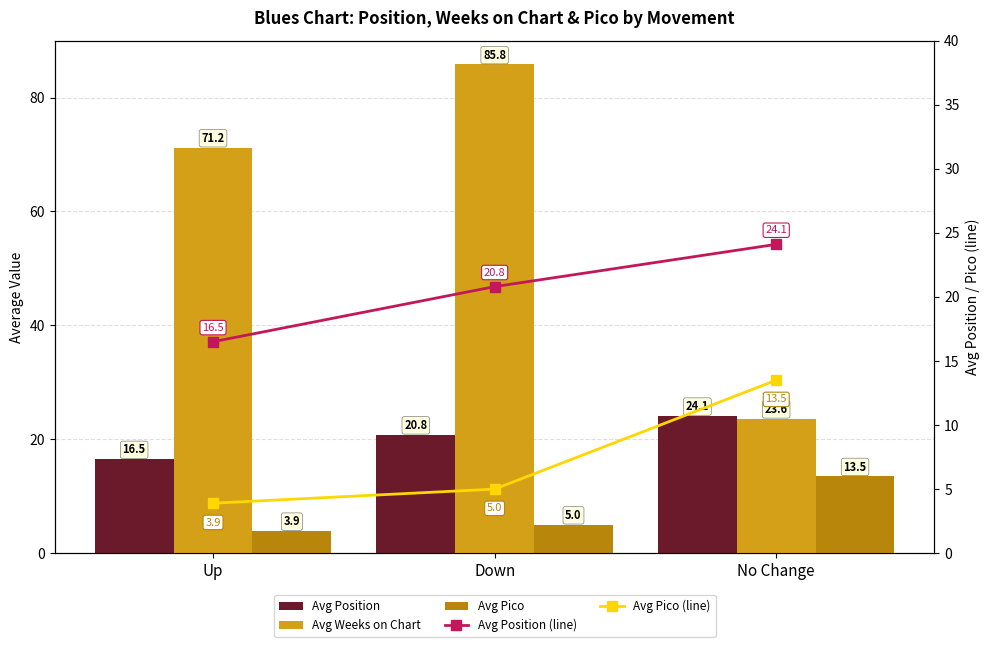

What is the smallest value displayed?

3.9